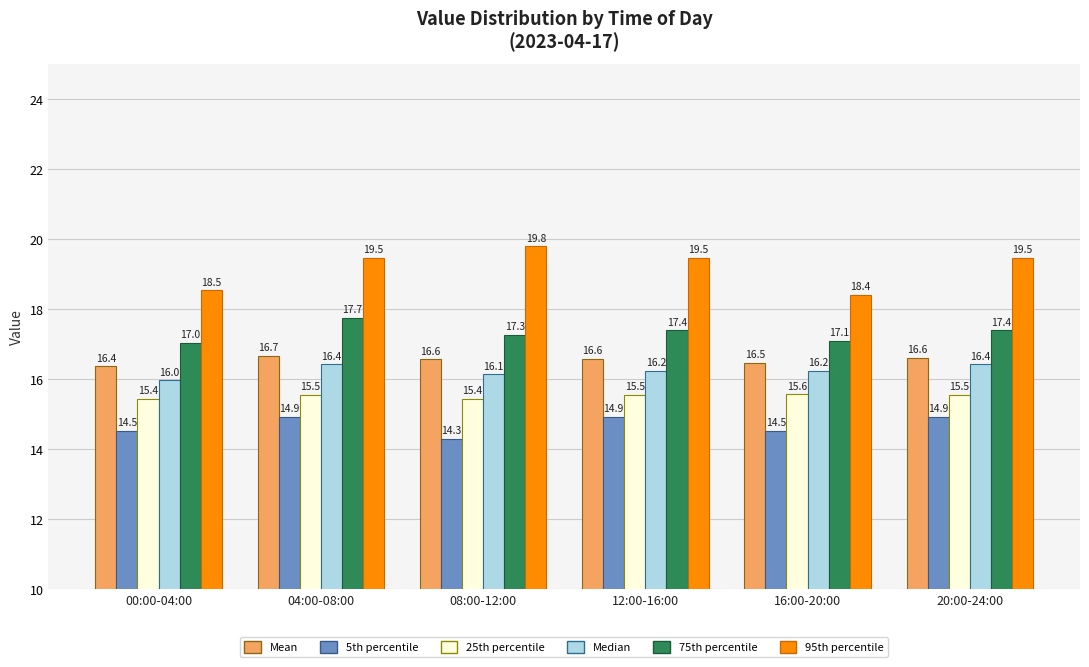

Reading right to left, what are all the values shown in this chart?

Mean: 20:00-24:00=16.6	16:00-20:00=16.5	12:00-16:00=16.6	08:00-12:00=16.6	04:00-08:00=16.7	00:00-04:00=16.4
5th percentile: 20:00-24:00=14.9	16:00-20:00=14.5	12:00-16:00=14.9	08:00-12:00=14.3	04:00-08:00=14.9	00:00-04:00=14.5
25th percentile: 20:00-24:00=15.5	16:00-20:00=15.6	12:00-16:00=15.5	08:00-12:00=15.4	04:00-08:00=15.5	00:00-04:00=15.4
Median: 20:00-24:00=16.4	16:00-20:00=16.2	12:00-16:00=16.2	08:00-12:00=16.1	04:00-08:00=16.4	00:00-04:00=16.0
75th percentile: 20:00-24:00=17.4	16:00-20:00=17.1	12:00-16:00=17.4	08:00-12:00=17.3	04:00-08:00=17.7	00:00-04:00=17.0
95th percentile: 20:00-24:00=19.5	16:00-20:00=18.4	12:00-16:00=19.5	08:00-12:00=19.8	04:00-08:00=19.5	00:00-04:00=18.5